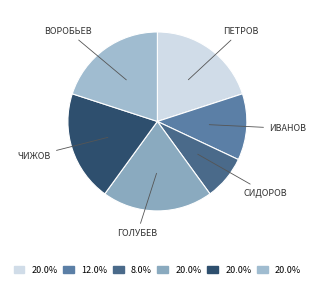

Count the number of slices in the pie.

6